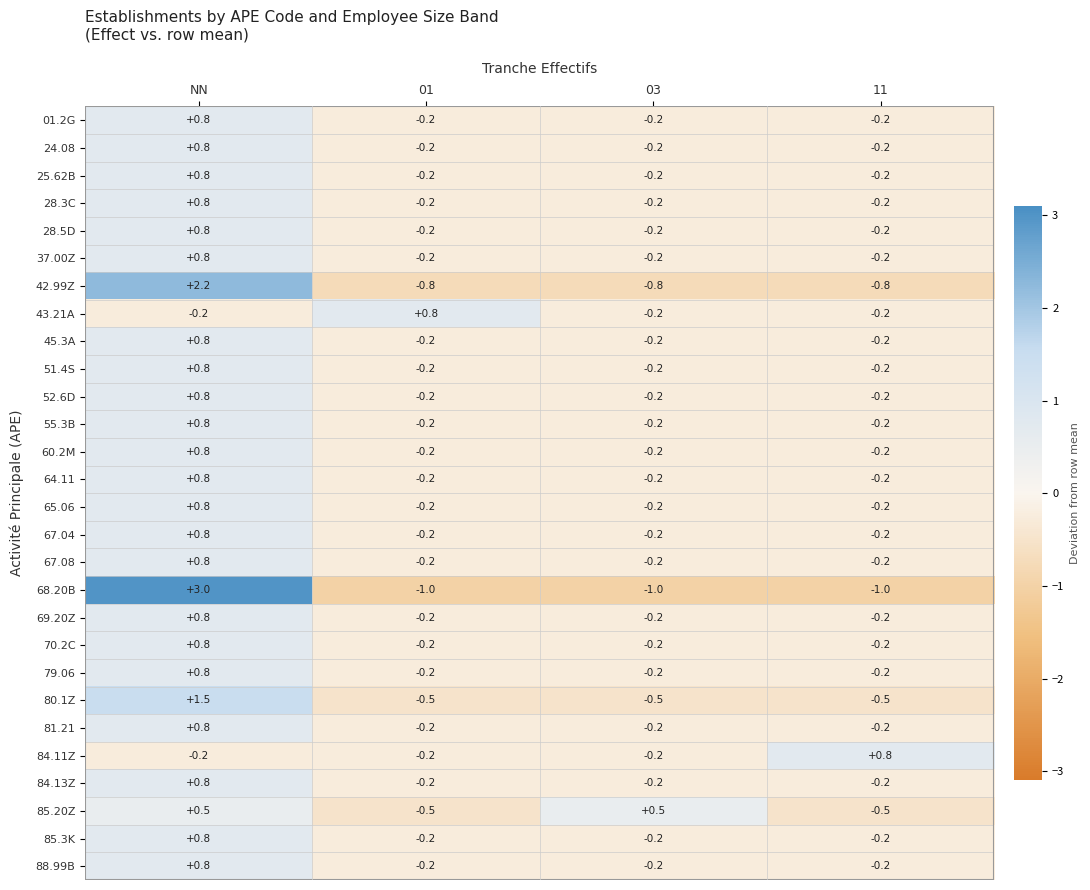

At which category is the sum across all series the highest?

NN